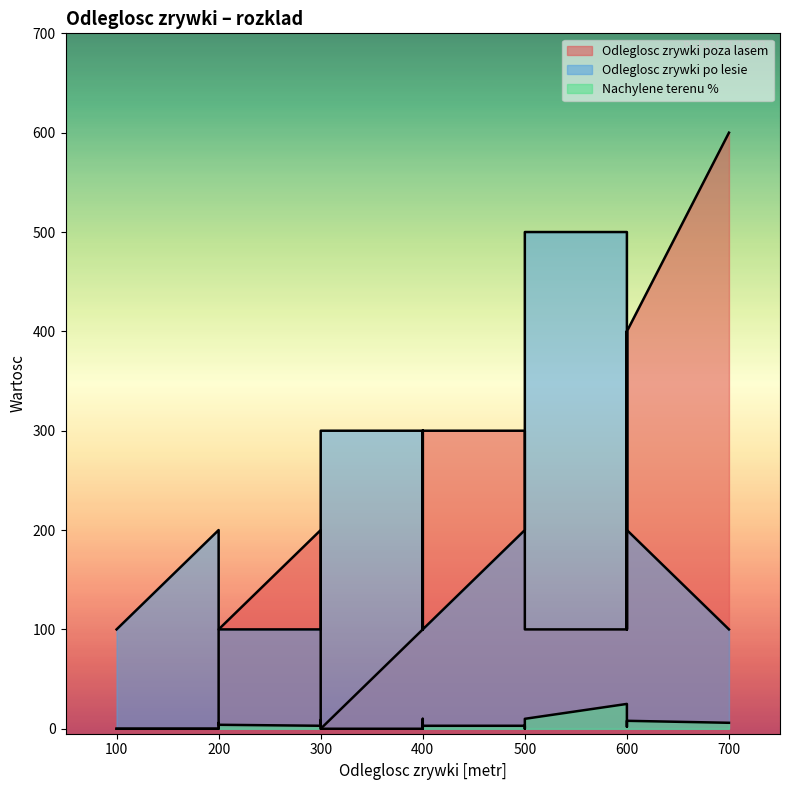

Read the Odleglosc zrywki poza lasem value at 27, to the nearest 50.

200